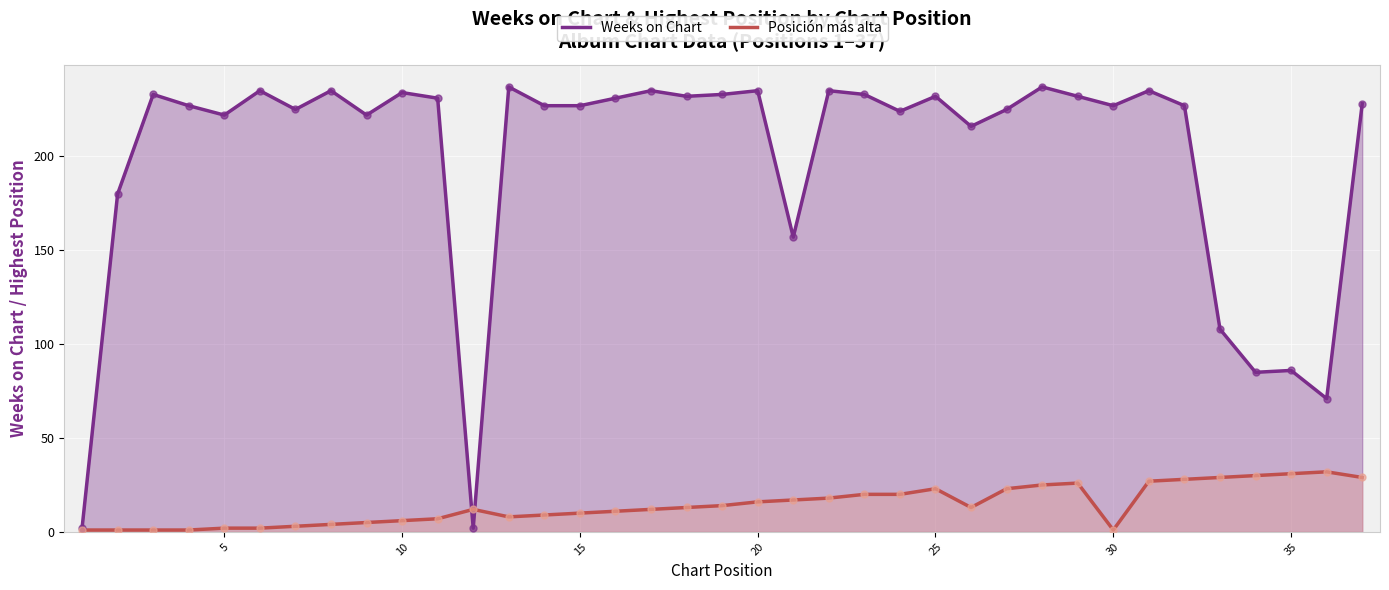

Which series has the largest total across all categories?

Weeks on Chart